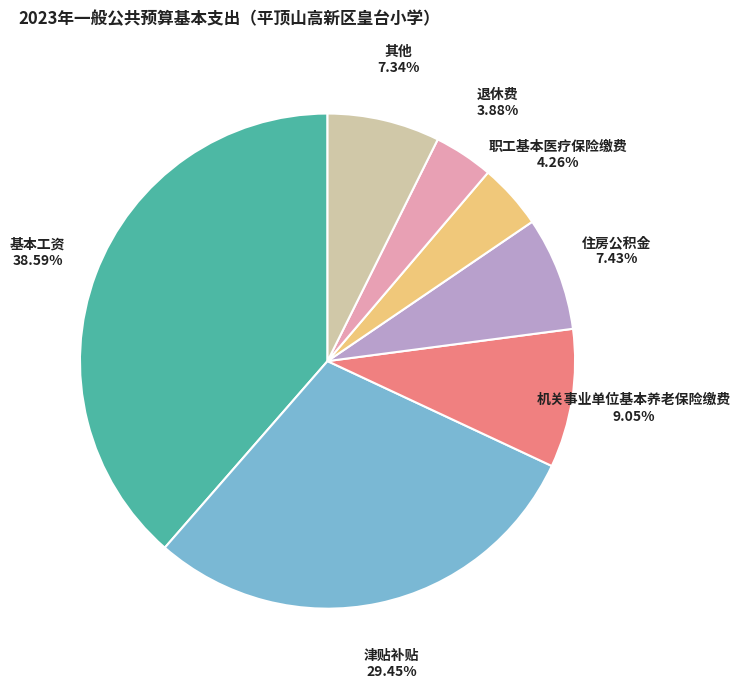

Is there a majority slice in this chart?

No